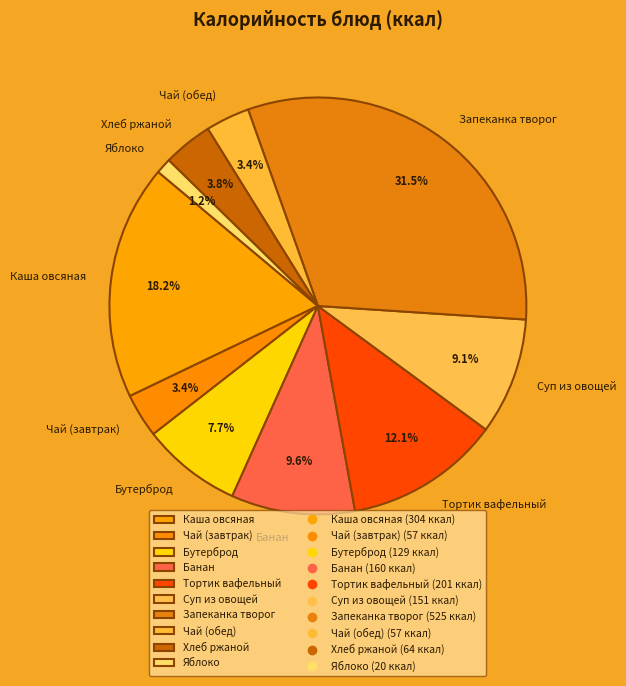

How many slices are in this pie chart?

10